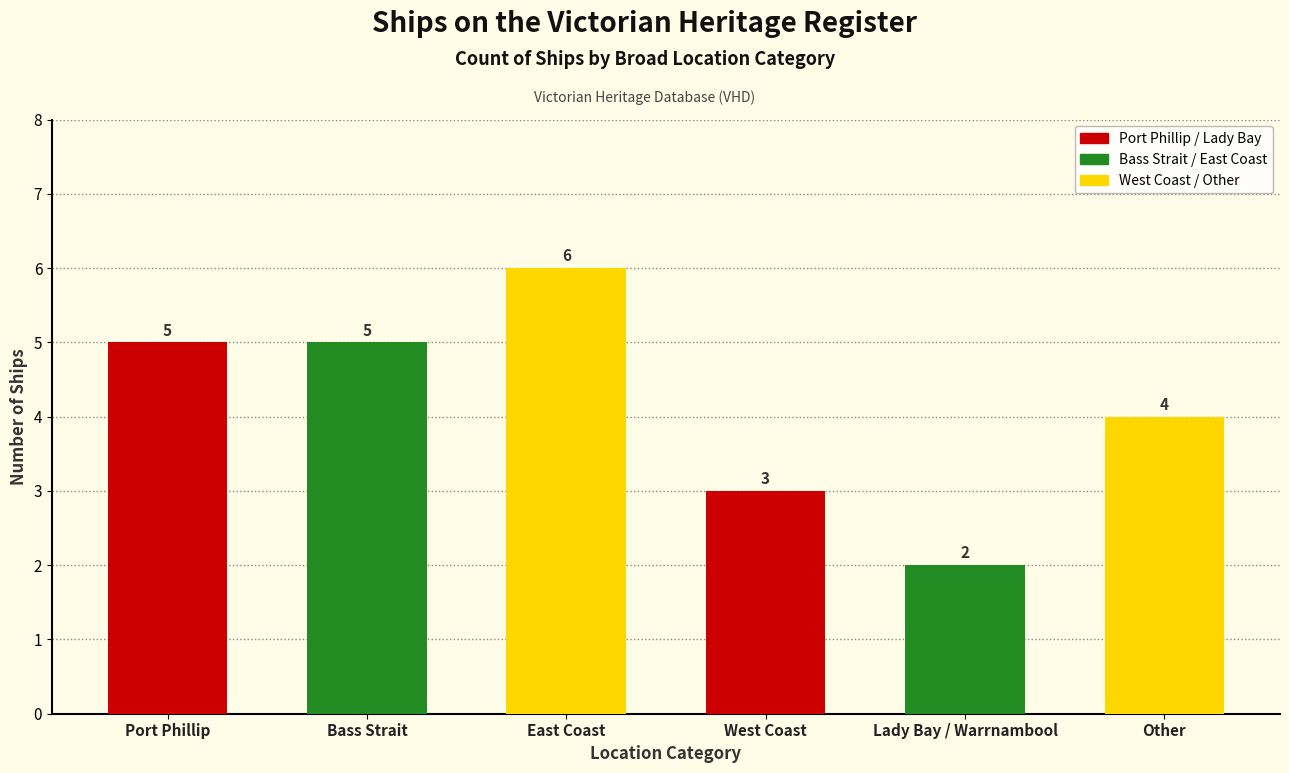

What value does the data have at Bass Strait?

5